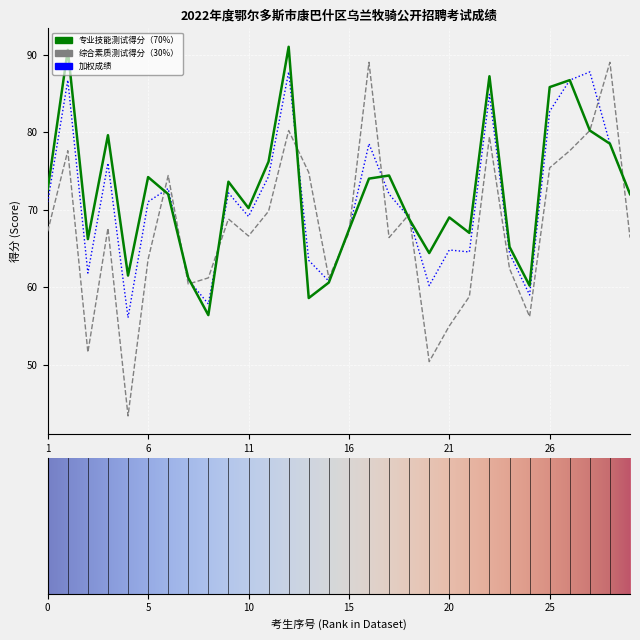

Which series has the largest total across all categories?

专业技能测试得分（70%）